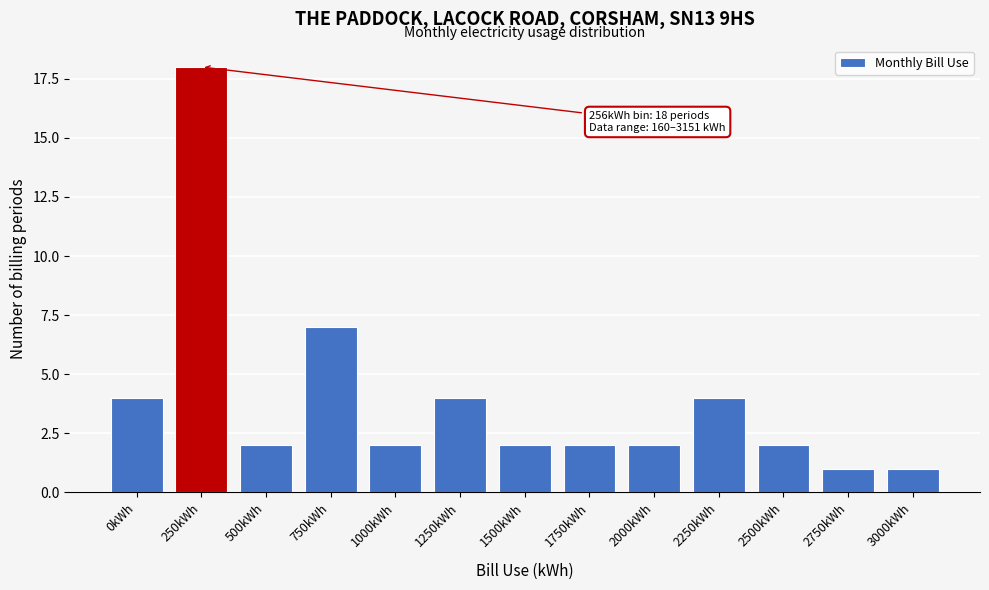

Reading left to right, extract all data points from this chart.

0kWh=4	250kWh=18	500kWh=2	750kWh=7	1000kWh=2	1250kWh=4	1500kWh=2	1750kWh=2	2000kWh=2	2250kWh=4	2500kWh=2	2750kWh=1	3000kWh=1